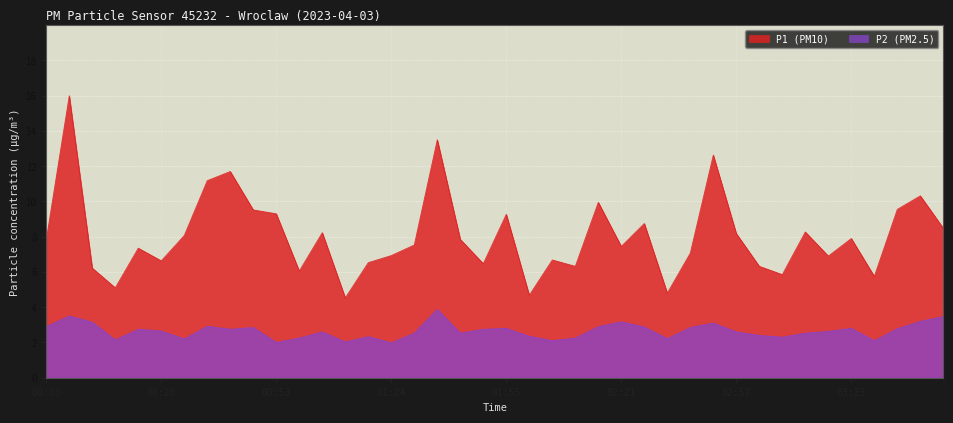

Is the value of P1 at 01:19 greater than the value of P2 at 00:08?

Yes